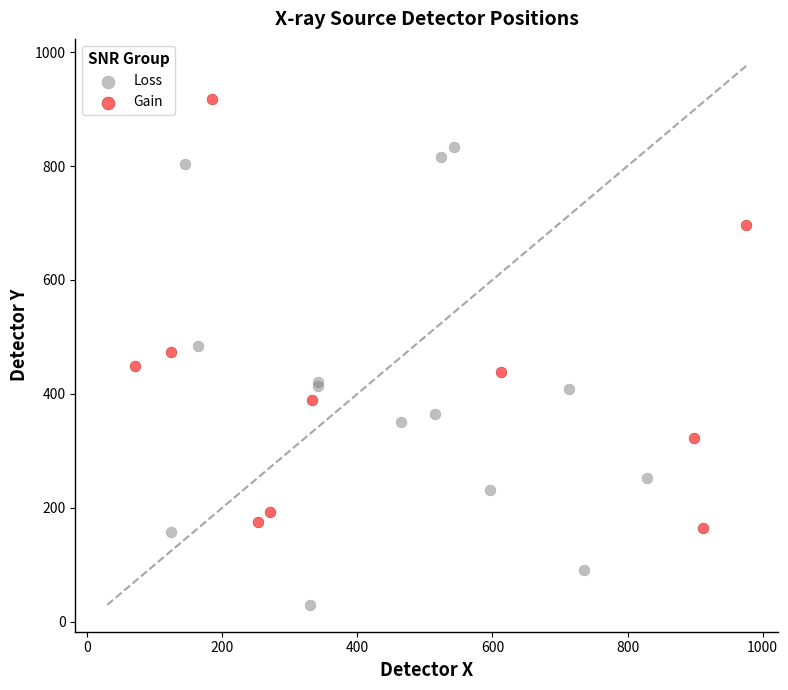

Which series has the widest spread of Y values?

Loss